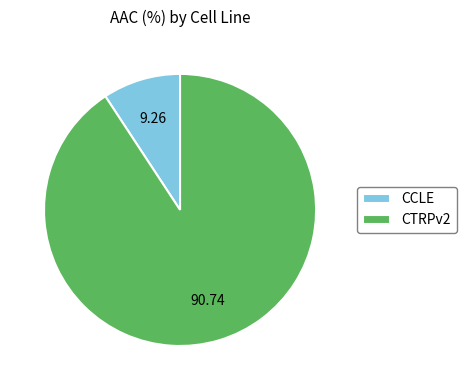

Is the sum of CCLE and CTRPv2 greater than half?

Yes